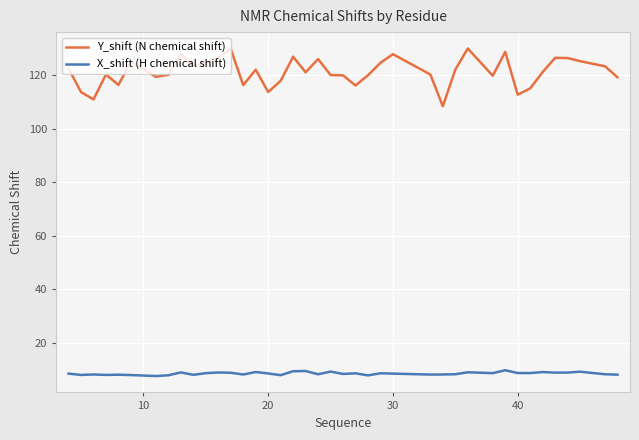

List the series in order of their overall mean, lowest first.

X_shift (H chemical shift), Y_shift (N chemical shift)